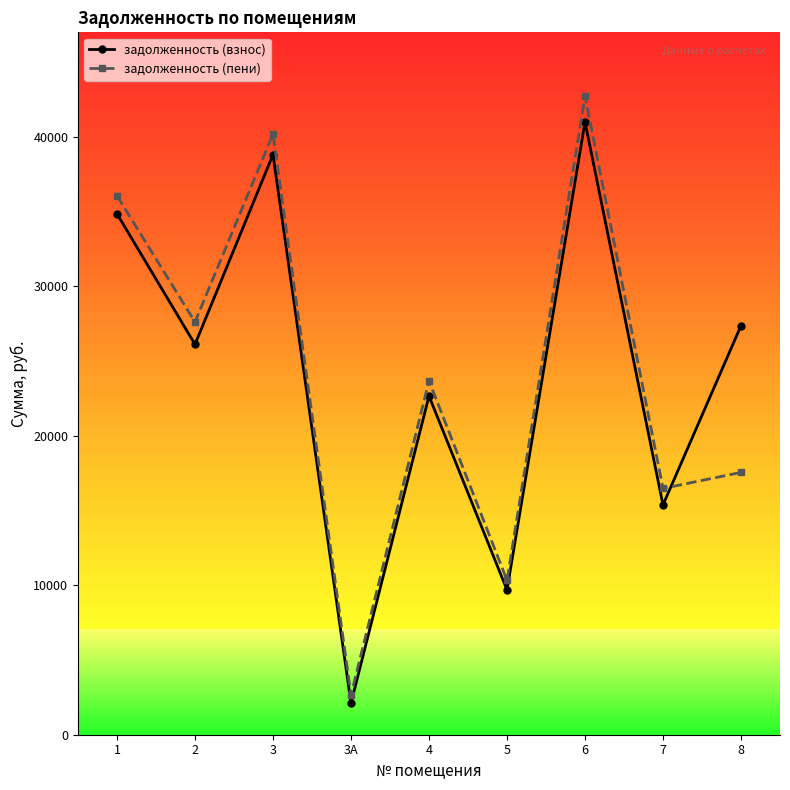

At which label does задолженность (взнос) reach its minimum?

3А